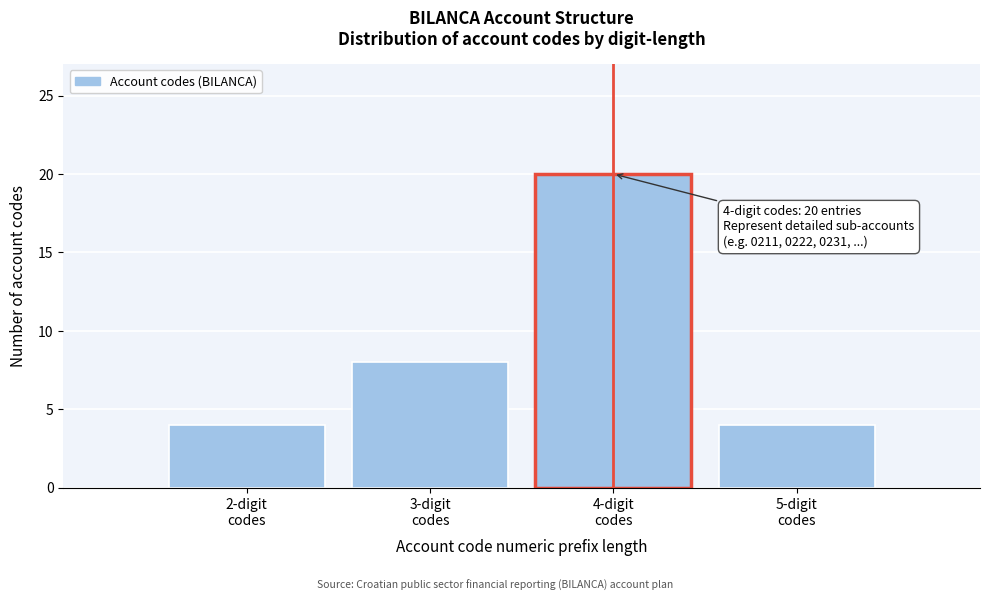

Which range on the x-axis has the tallest bar?

3.5 to 4.5